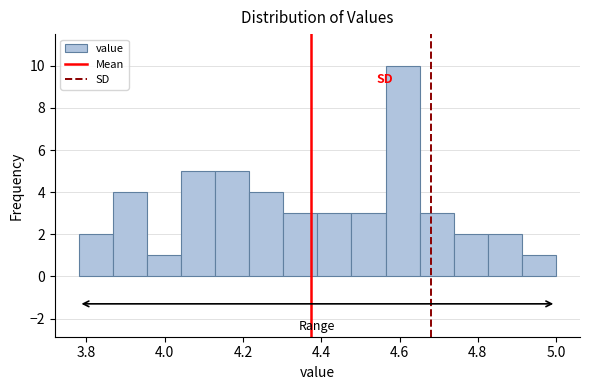

How tall is the bar that spans 4.12 to 4.22 on the x-axis? Neither the bar edges nor the heights are printed on the chart, so give them approximately, as read against the axes.

5